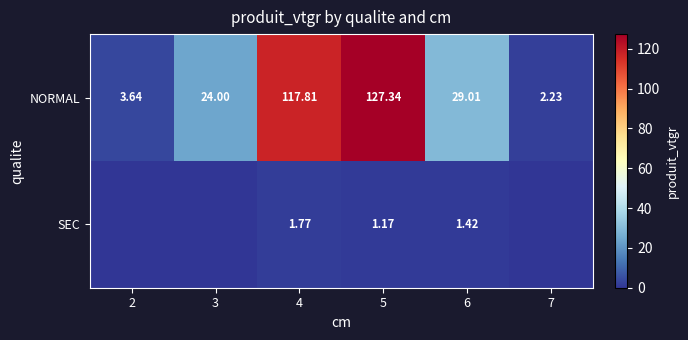

Rank the series at 5 from highest to lowest value.

NORMAL, SEC